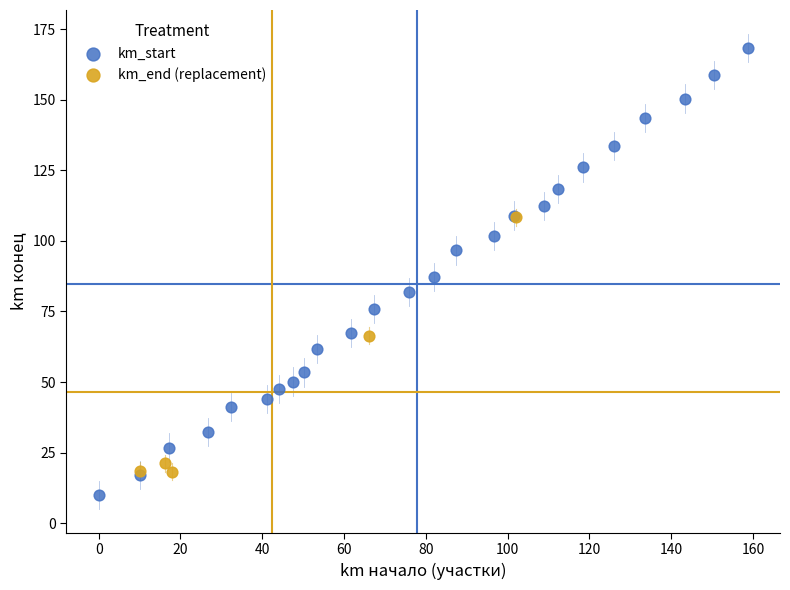

Which series reaches the minimum Y coordinate?

km_start